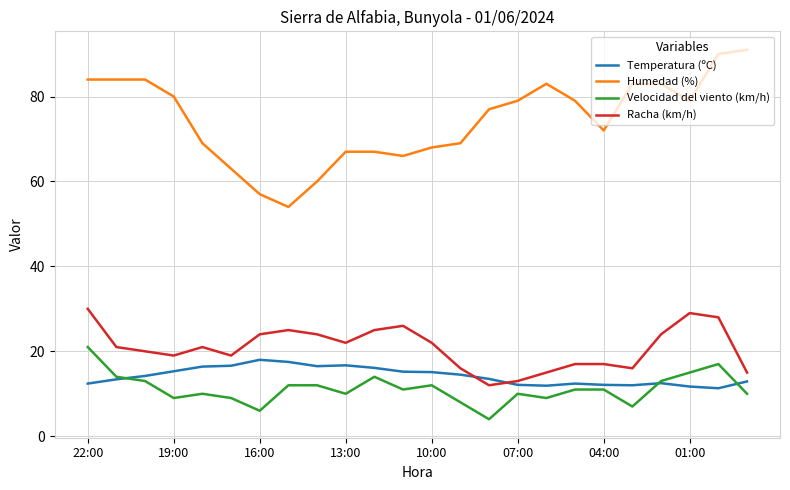

Is this an area chart (filled region under the line)?

No